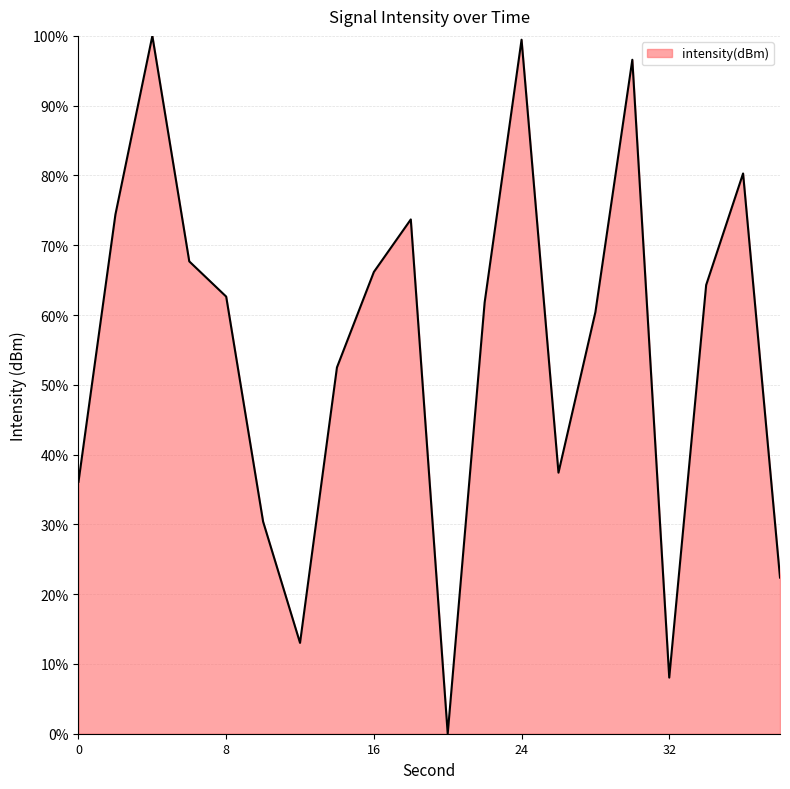

What is the maximum value shown in the chart?

100.0